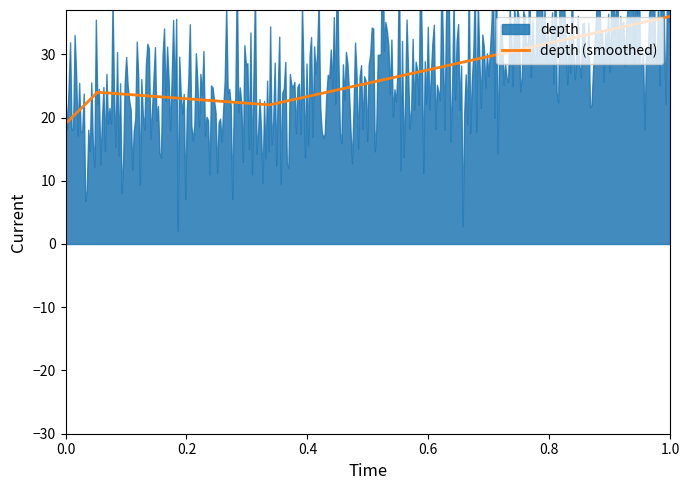

Does the chart have visible grid lines?

No